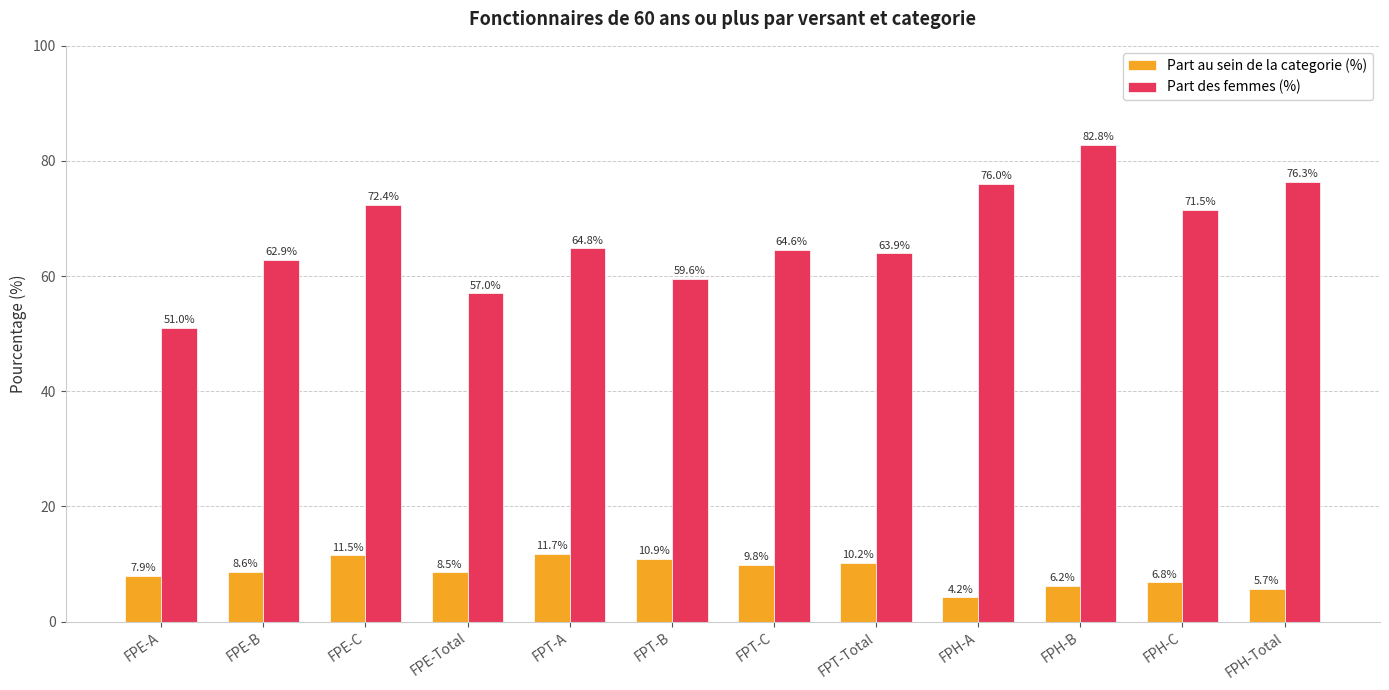

At how many categories does at least one series exceed 60?

9